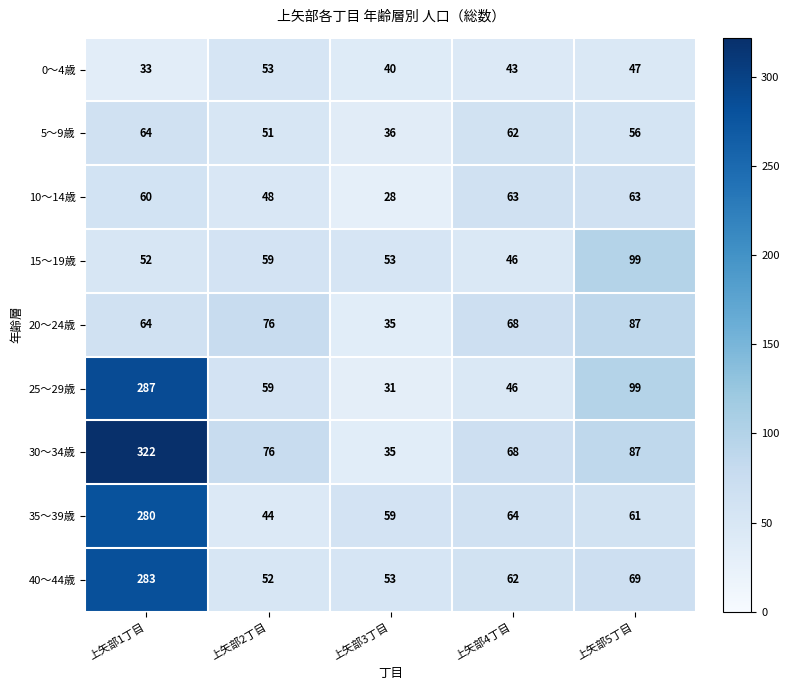

At which label does 15～19歳 first exceed 53?

上矢部2丁目